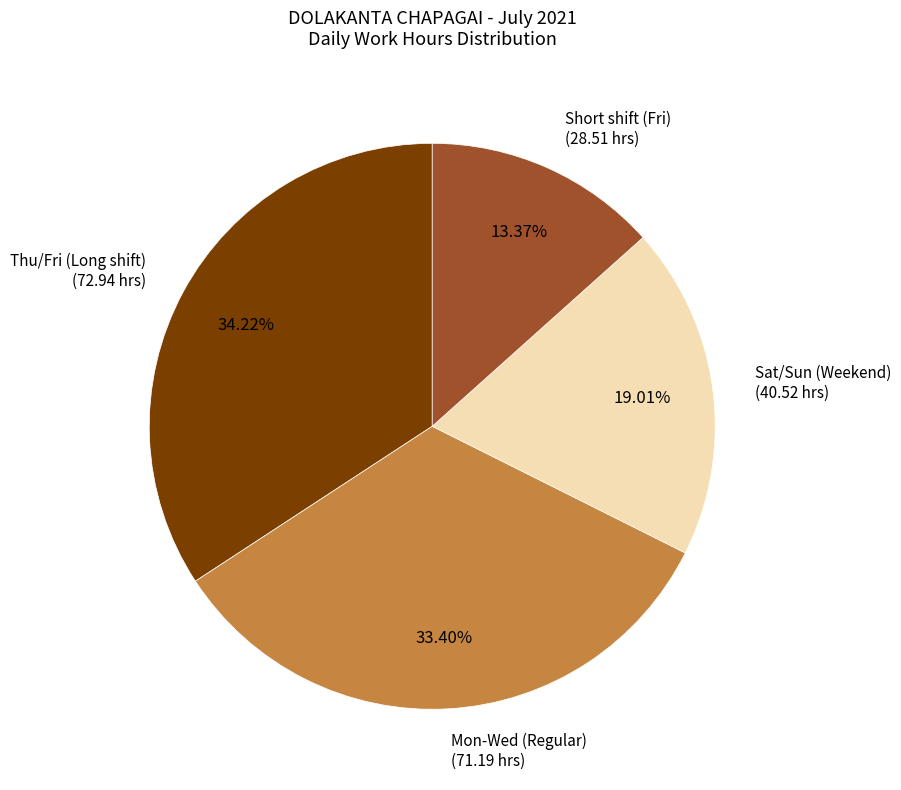

Which category has the biggest portion of the pie?

Thu/Fri (Long shift)